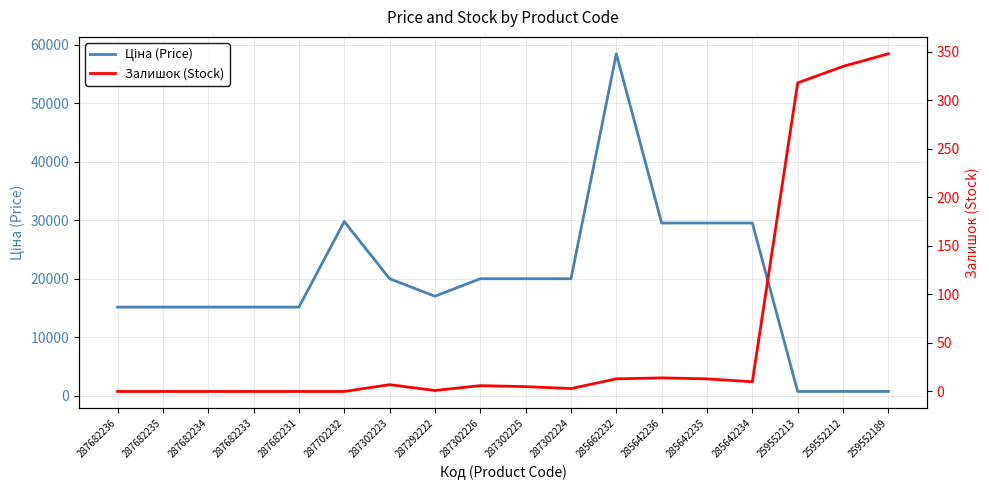

At which category does Залишок (Stock) reach its first local valley?

287292222